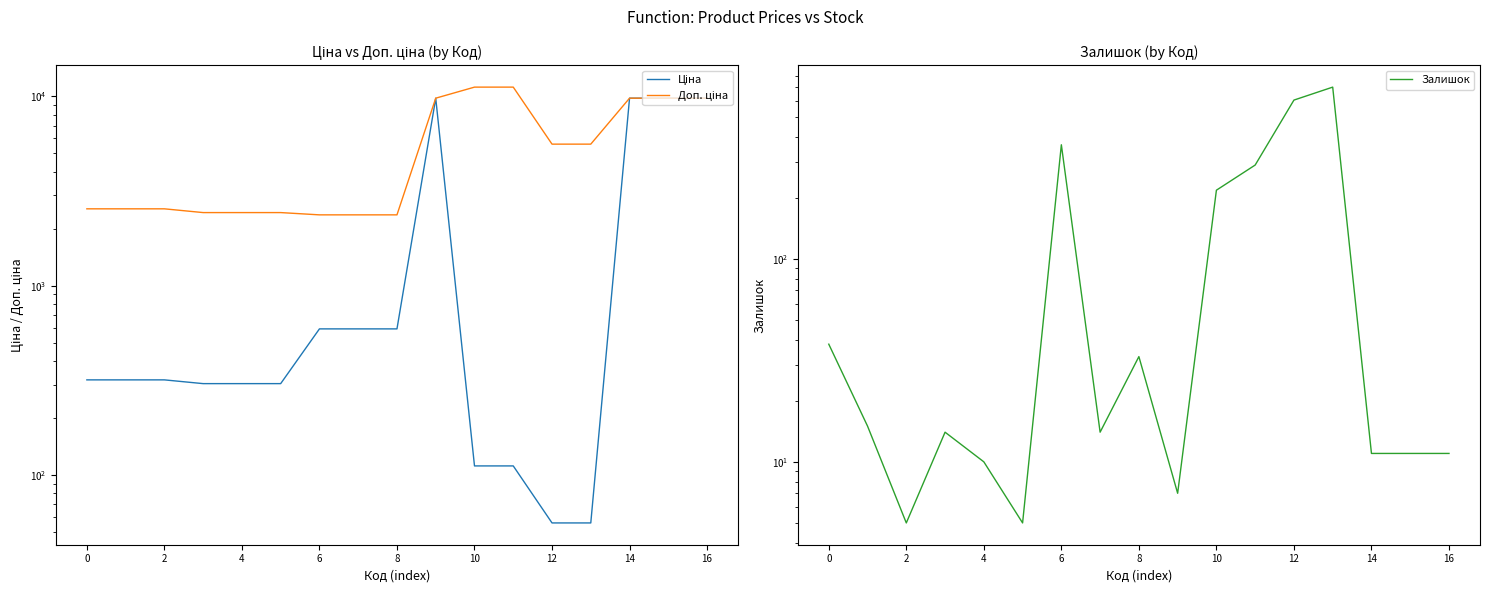

After their last crossing, which series has the higher values: Ціна or Залишок?

Ціна